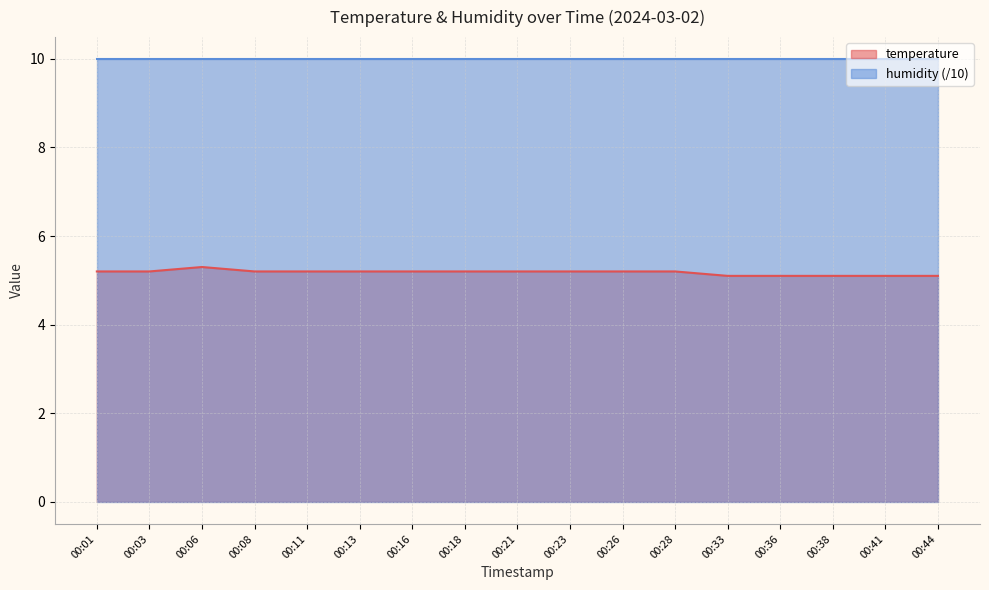

List the labels in order of value, smallest first.

00:33, 00:36, 00:38, 00:41, 00:44, 00:01, 00:03, 00:08, 00:11, 00:13, 00:16, 00:18, 00:21, 00:23, 00:26, 00:28, 00:06